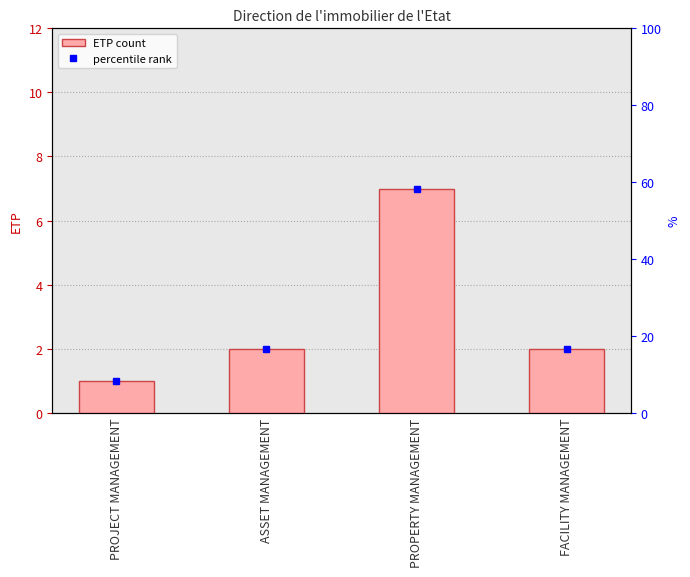

What is the maximum value shown in the chart?

7